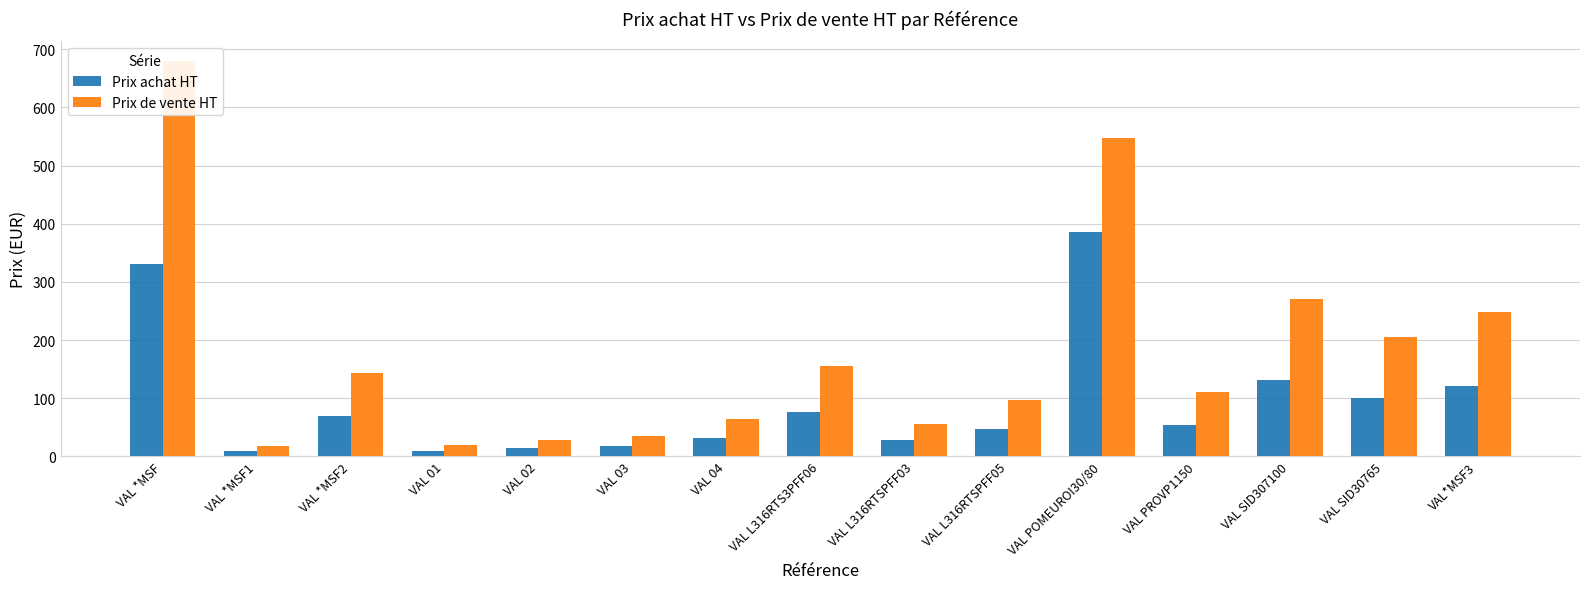

What is the difference between the highest and lowest values at VAL*MSF3?

127.7